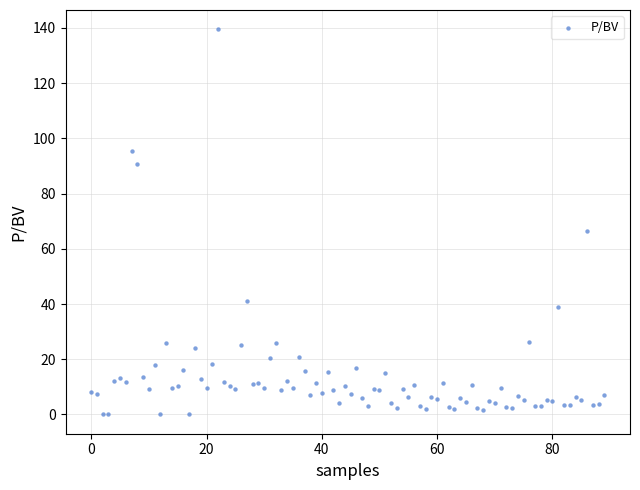

What Y value in the scatter plot is closest to 69?

66.4